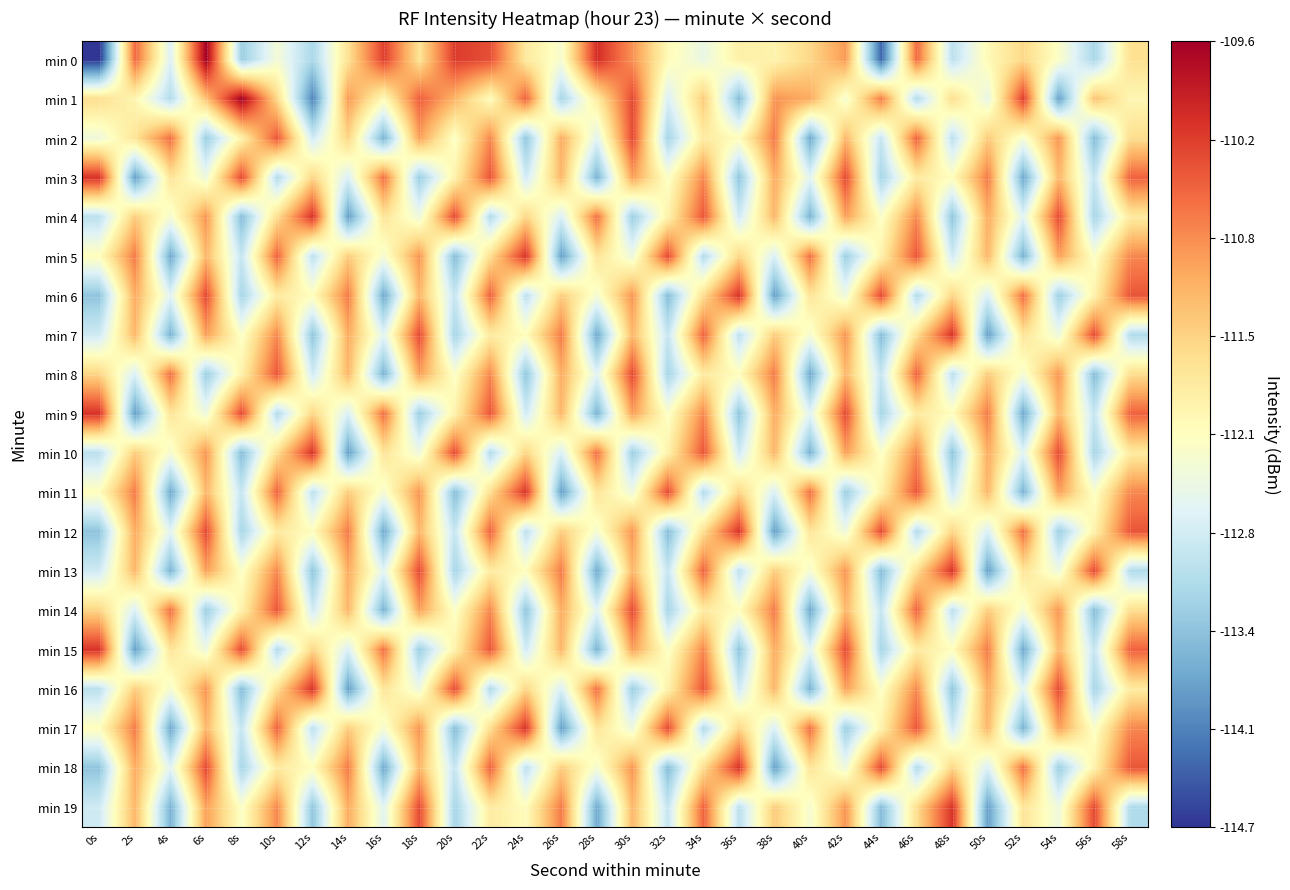

Between 20s and 50s, which series saw the biggest shift?

min 5